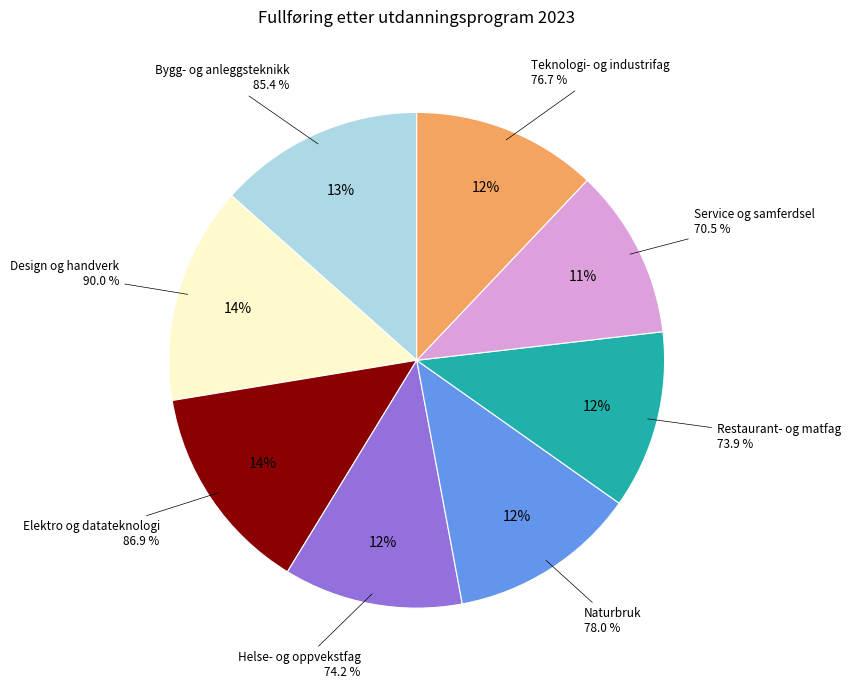

To the nearest percent, what portion does Design og handverk represent?

14%